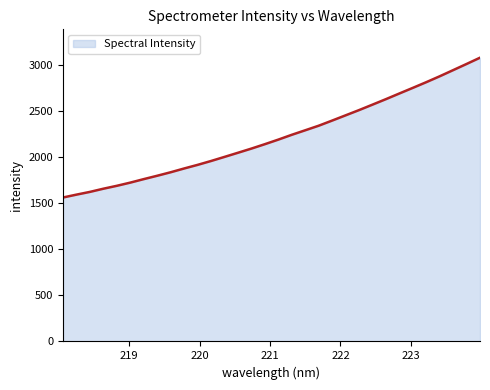

What is the smallest value displayed?

1563.8